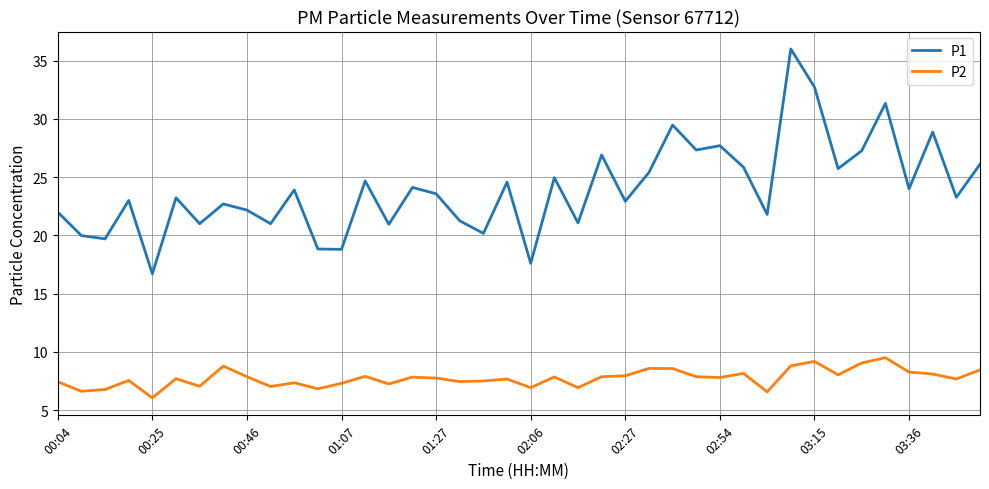

What is the lowest value of the P1 series?

16.7